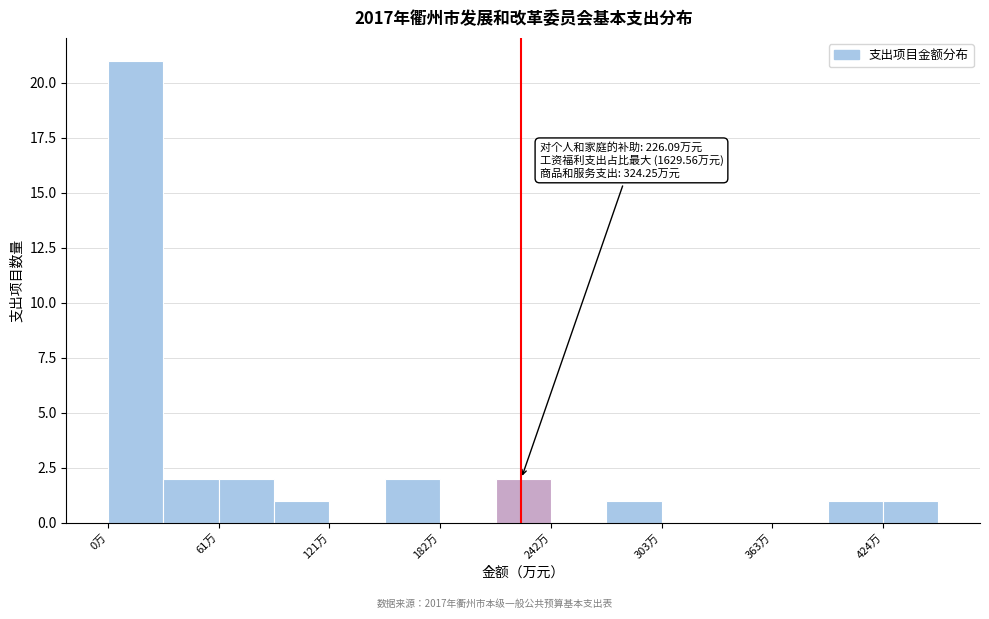

Around what value on the x-axis is the tallest bar? Give the approximate position of its centre, as read against the axis.

20